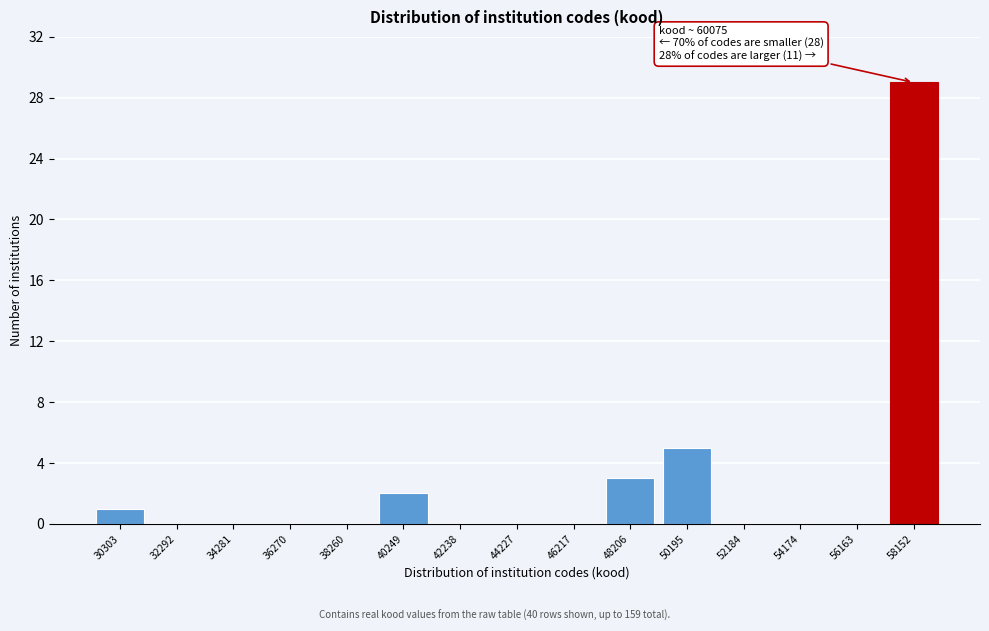

Reading left to right, transcribe all the data shown in this chart.

30303=1	32292=0	34281=0	36270=0	38260=0	40249=2	42238=0	44227=0	46217=0	48206=3	50195=5	52184=0	54174=0	56163=0	58152=29